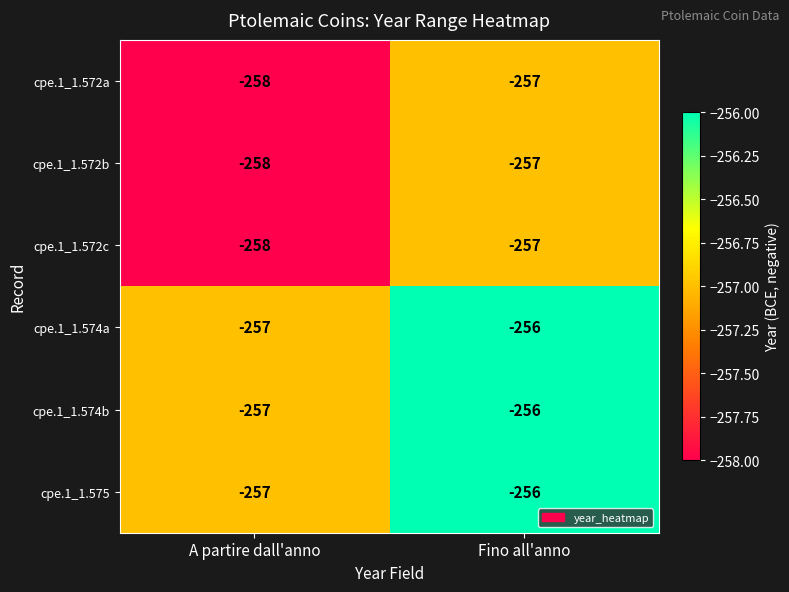

True or false: cpe.1_1.572a has a value of -258 at A partire dall'anno.

True